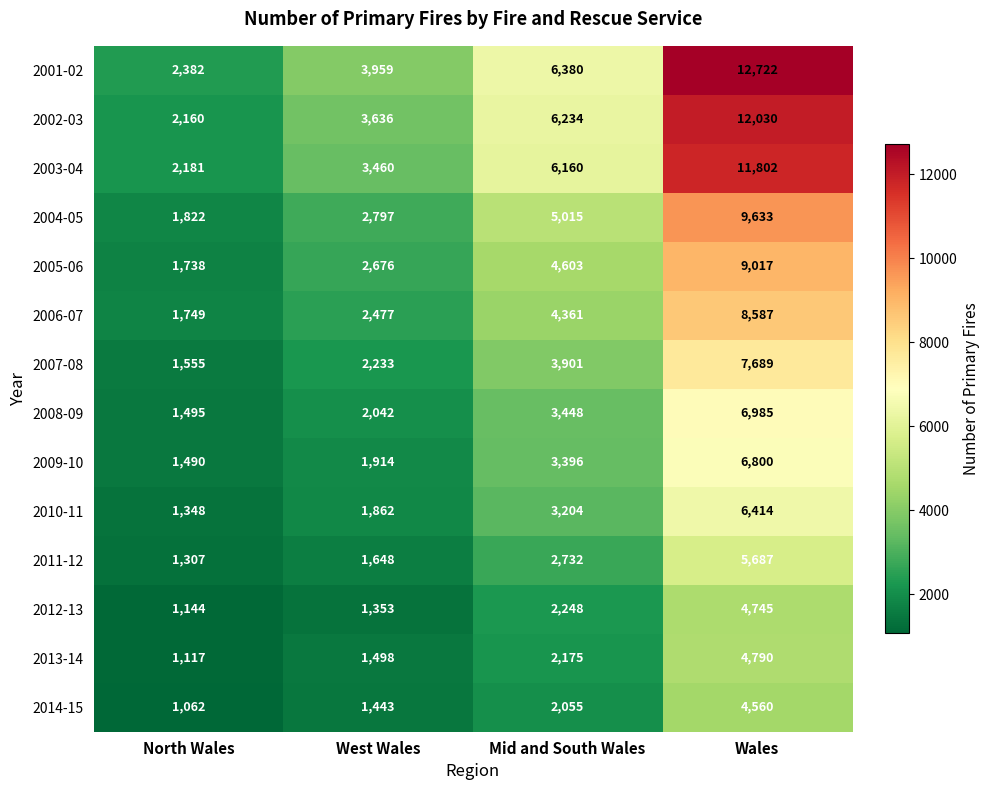

Rank the series at Mid and South Wales from highest to lowest value.

2001-02, 2002-03, 2003-04, 2004-05, 2005-06, 2006-07, 2007-08, 2008-09, 2009-10, 2010-11, 2011-12, 2012-13, 2013-14, 2014-15